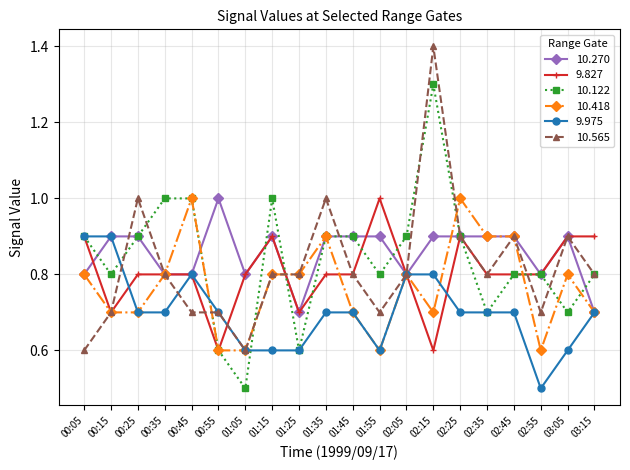

What is the maximum value for 10.122?

1.3